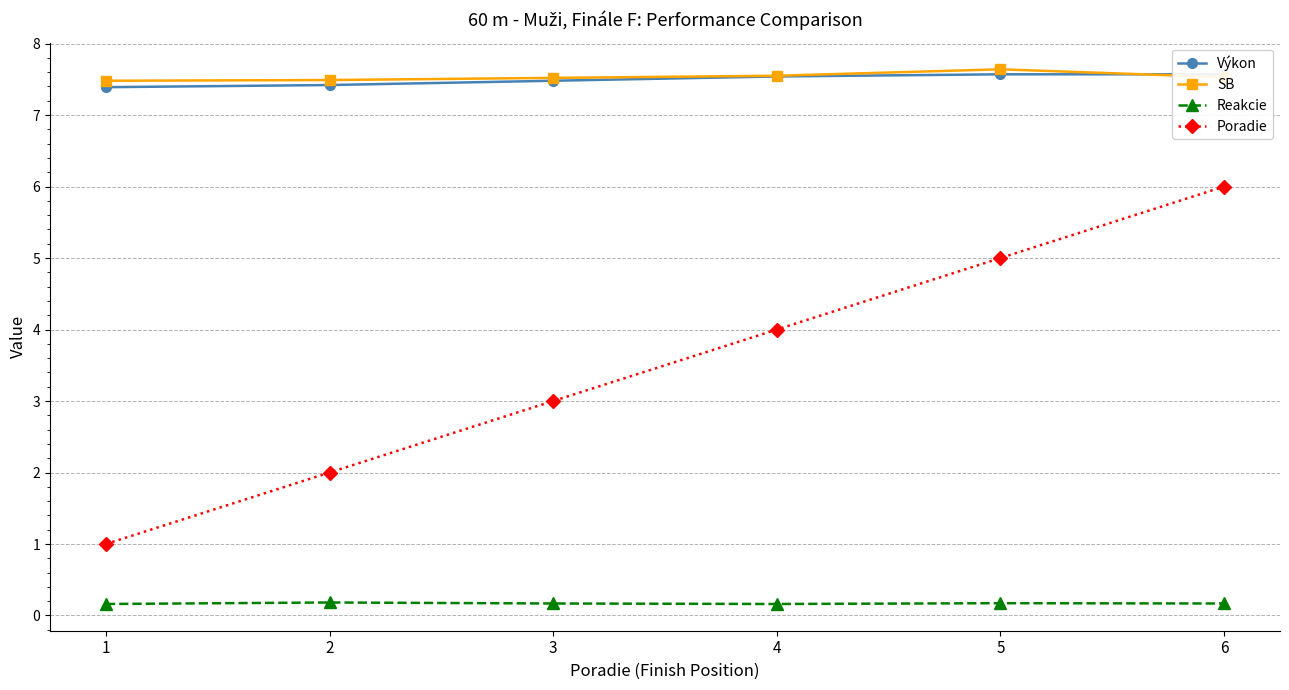

What is the lowest value of the Reakcie series?

0.2